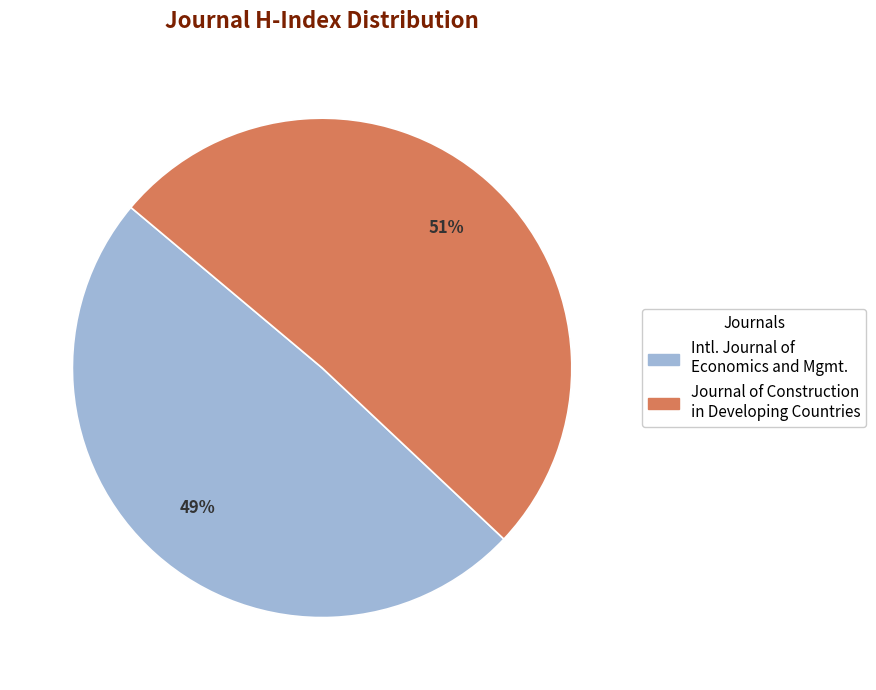

Is there any slice that represents more than half of the pie?

Yes